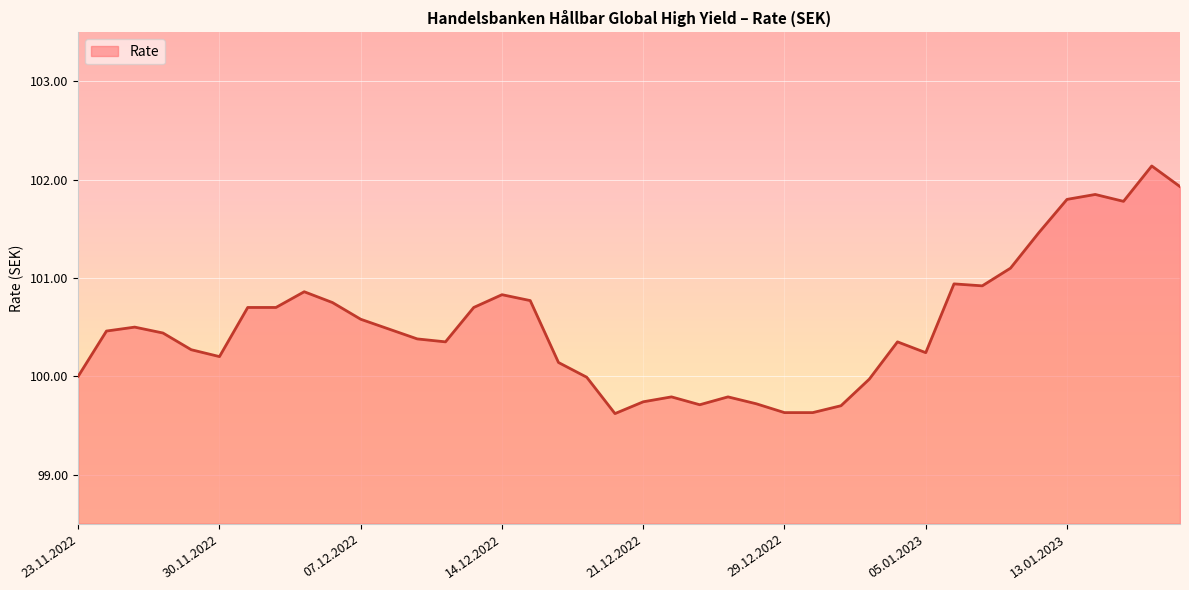

What is the smallest value displayed?

99.6